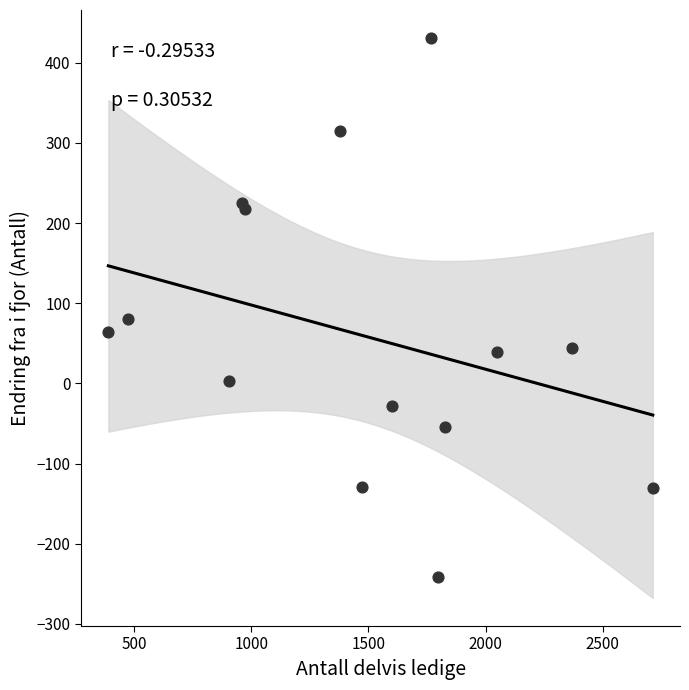

What Y value in the scatter plot is closest to 94?

80